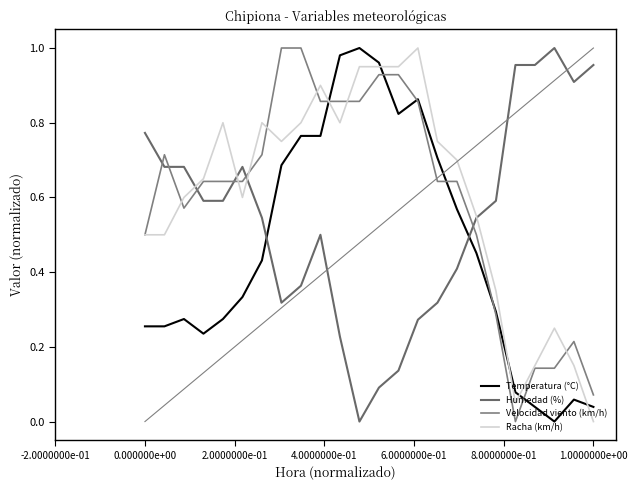

Which series has the largest range (max minus min)?

Temperatura (°C)